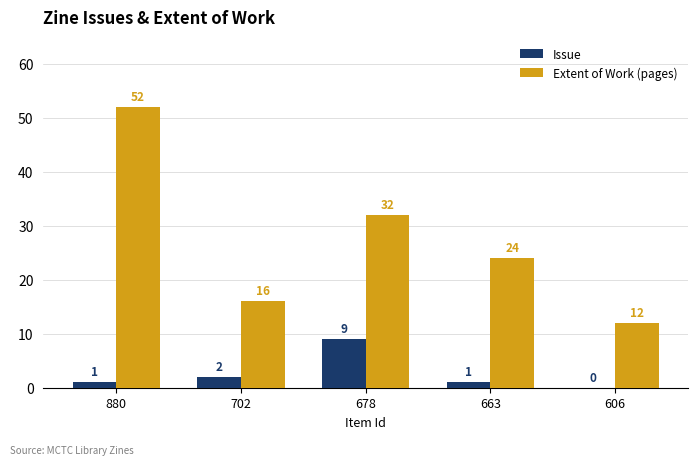

Which series has the largest total across all categories?

Extent of Work (pages)